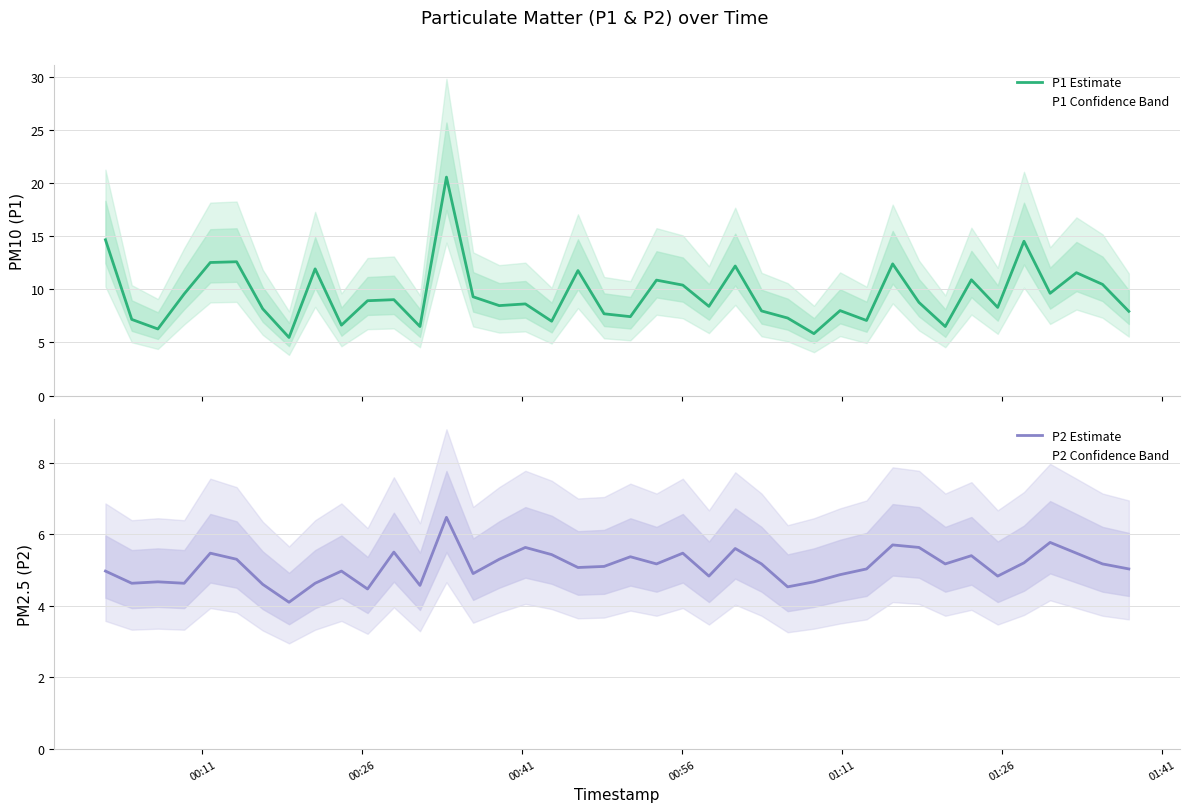

How many values in the P2 Estimate series are below 5?

16